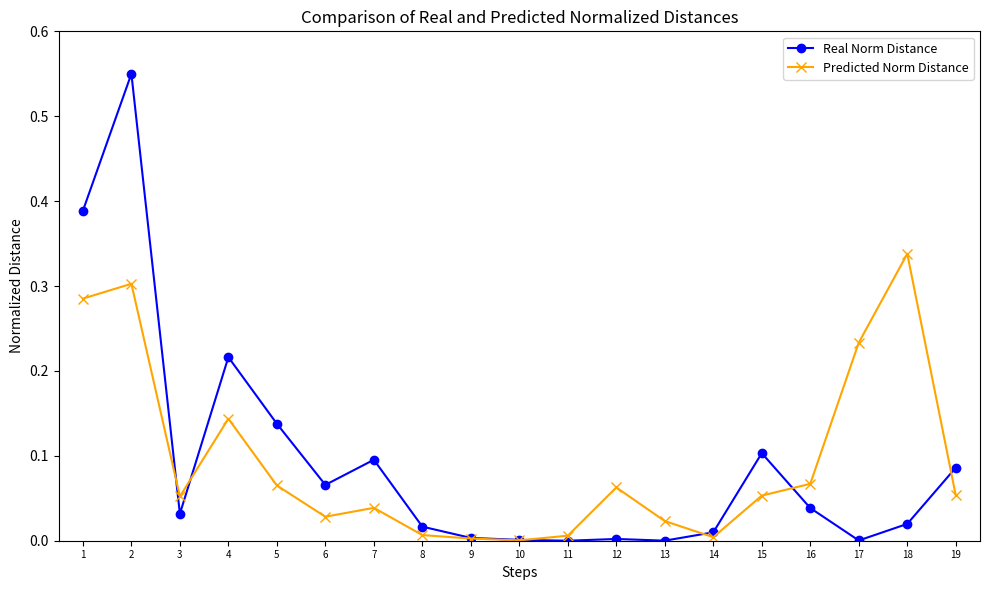

List the series in order of their peak value, highest first.

Real Norm Distance, Predicted Norm Distance